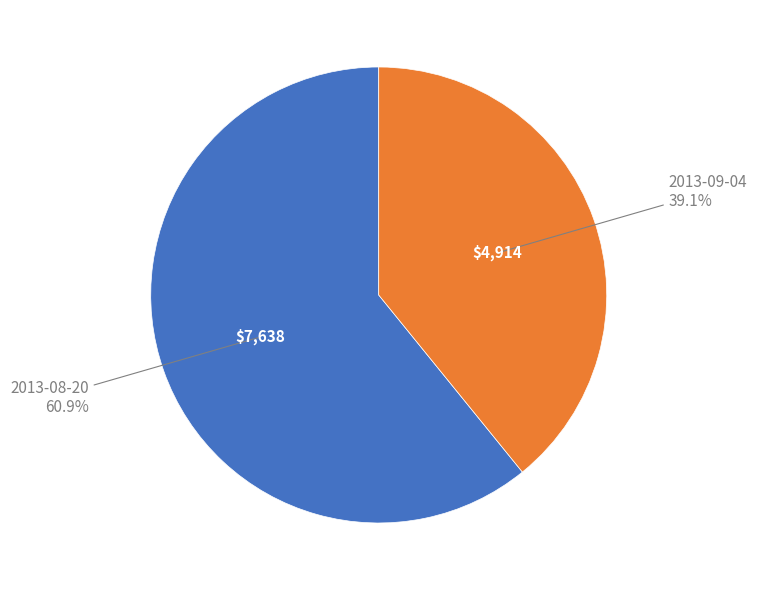

How many slices are in this pie chart?

2